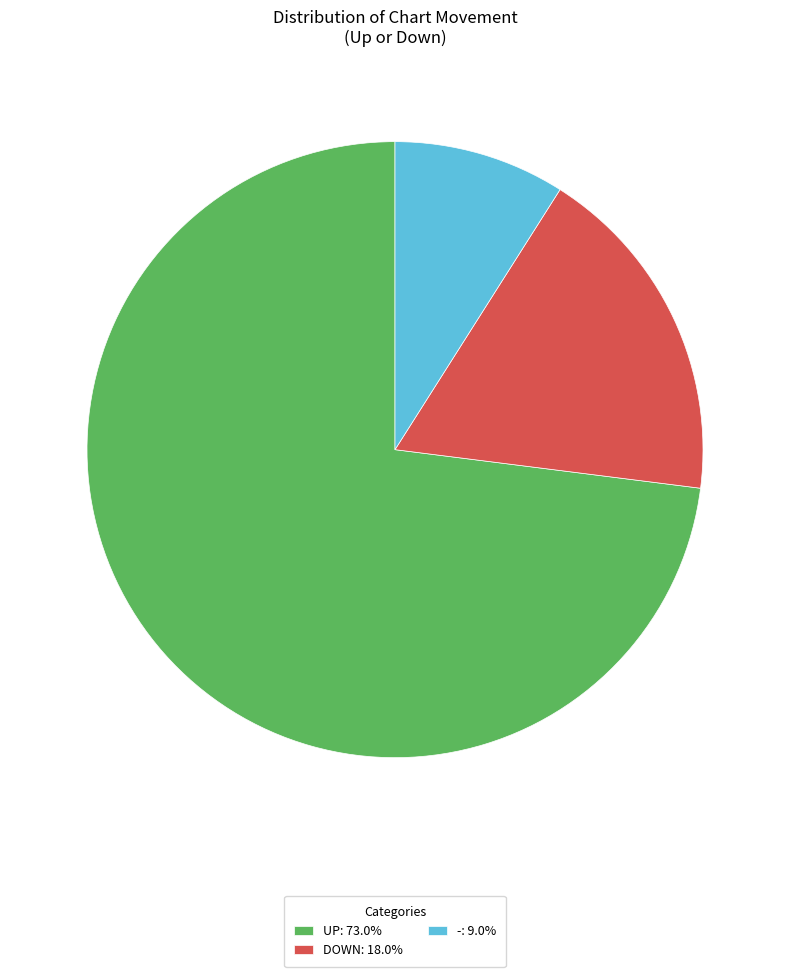

Does any single category account for the majority?

Yes